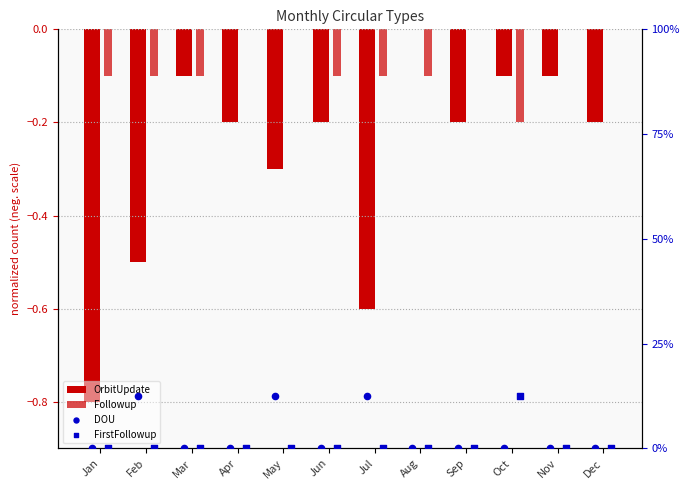

At which category is the sum across all series the highest?

May